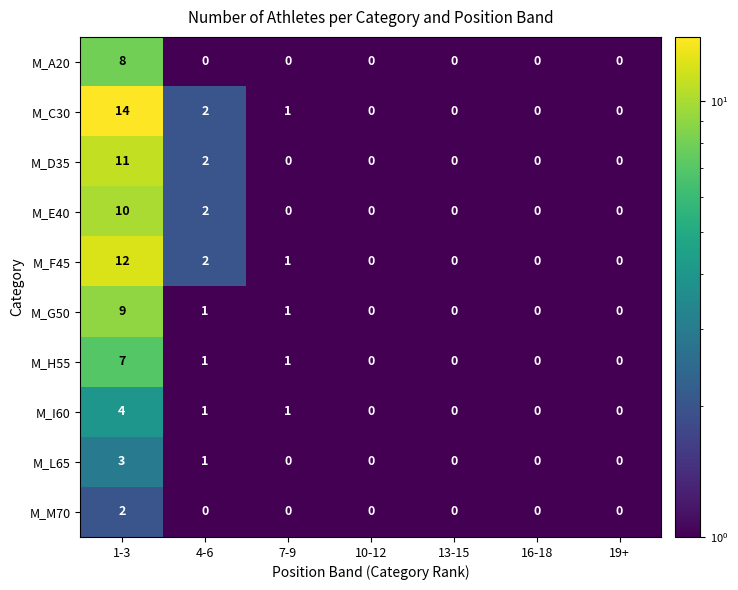

At which category is the sum across all series the highest?

1-3